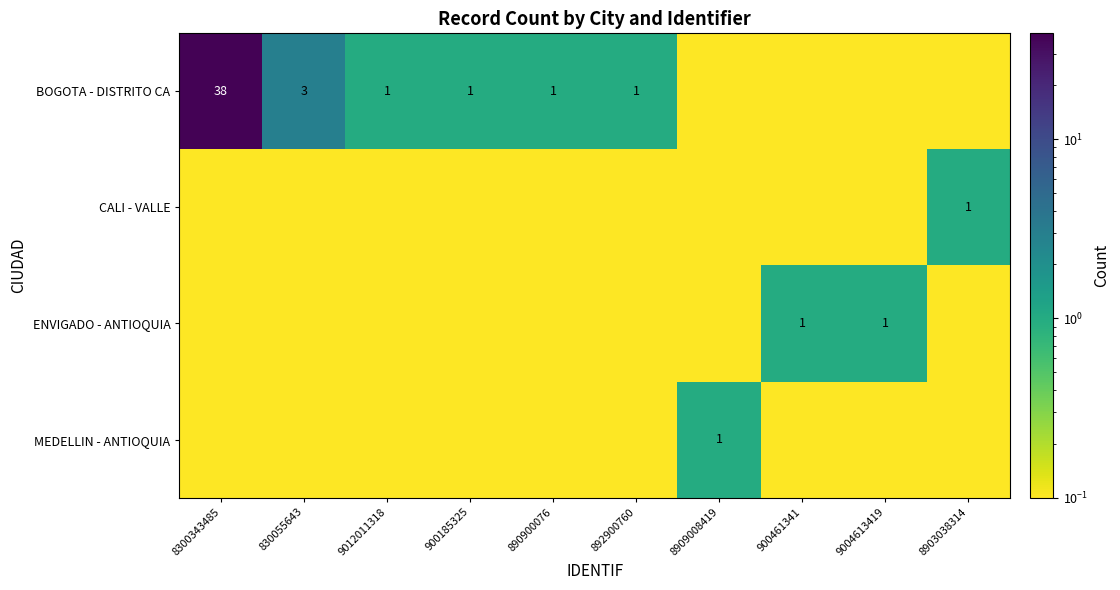

What is the spread (max minus min) of values at 8300343485?

37.9